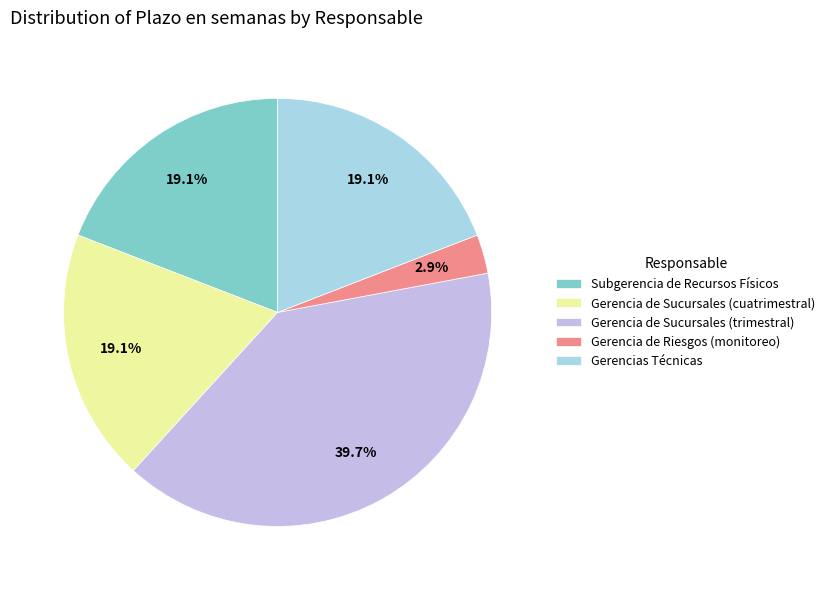

What portion of the pie excludes Gerencias Técnicas?

80.9%